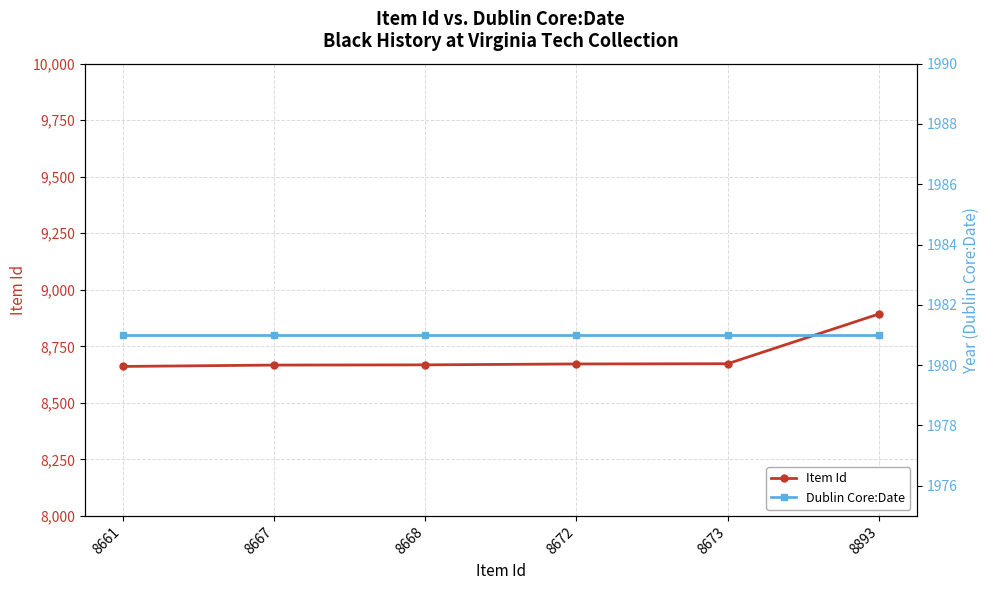

How many data points does each series have?

6